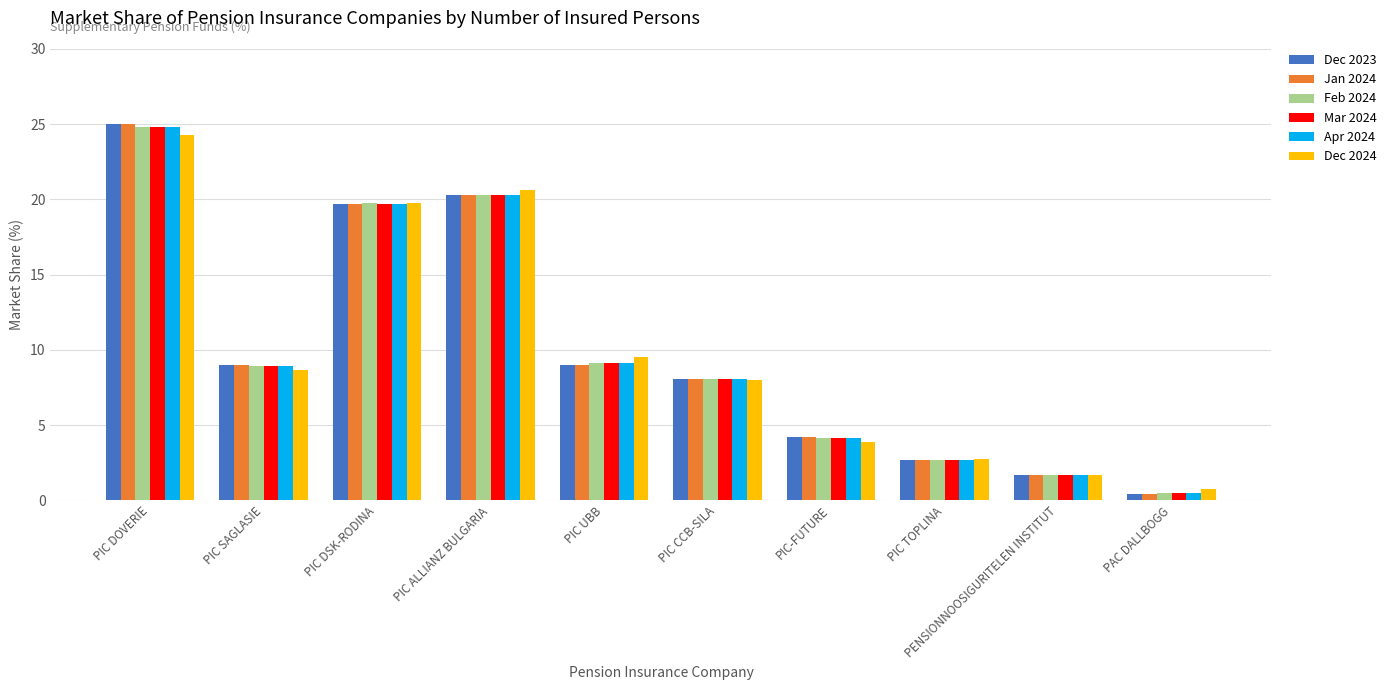

What is the maximum value shown in the chart?

25.0